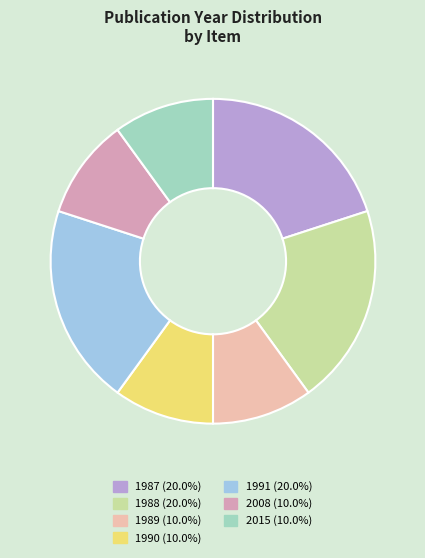

Is there a majority slice in this chart?

No